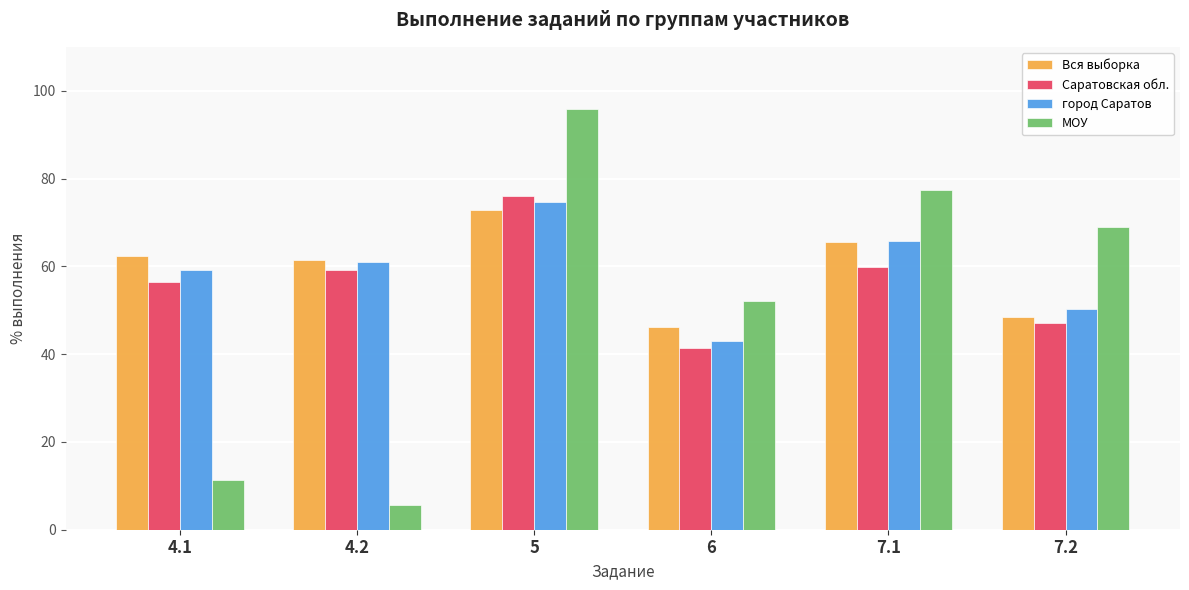

What are all the series names shown in the legend?

Вся выборка, Саратовская обл., город Саратов, МОУ